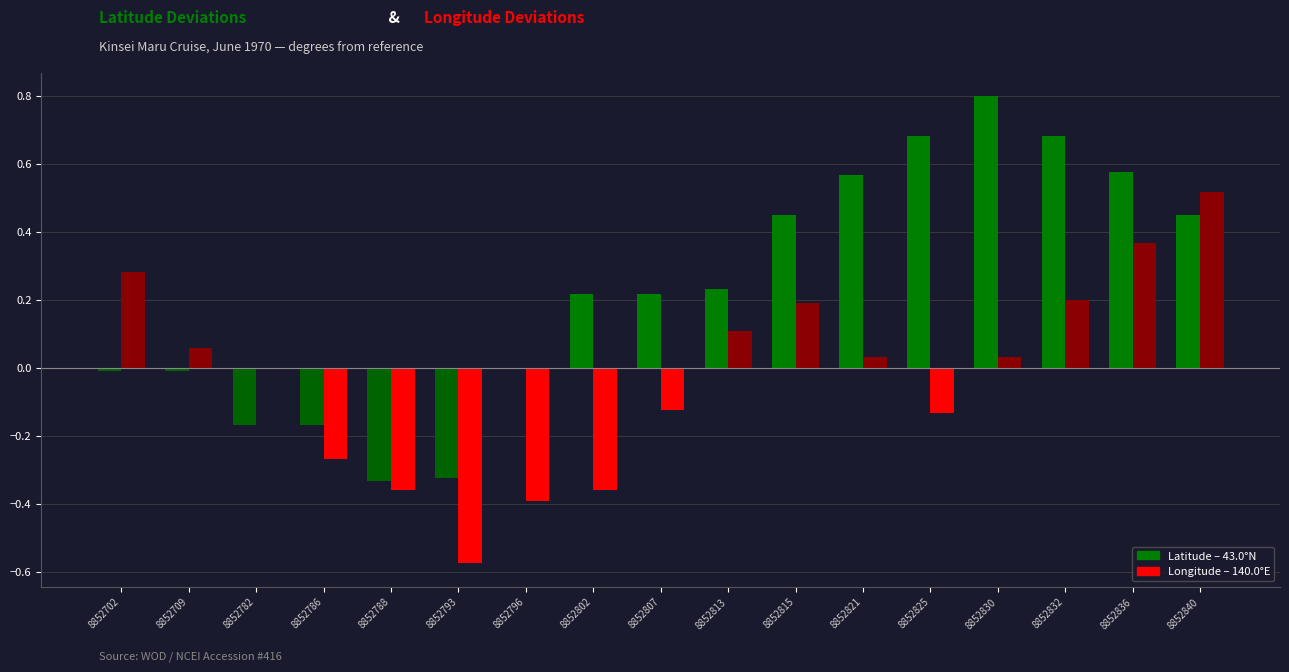

Which label corresponds to the largest value in the chart?

8852830